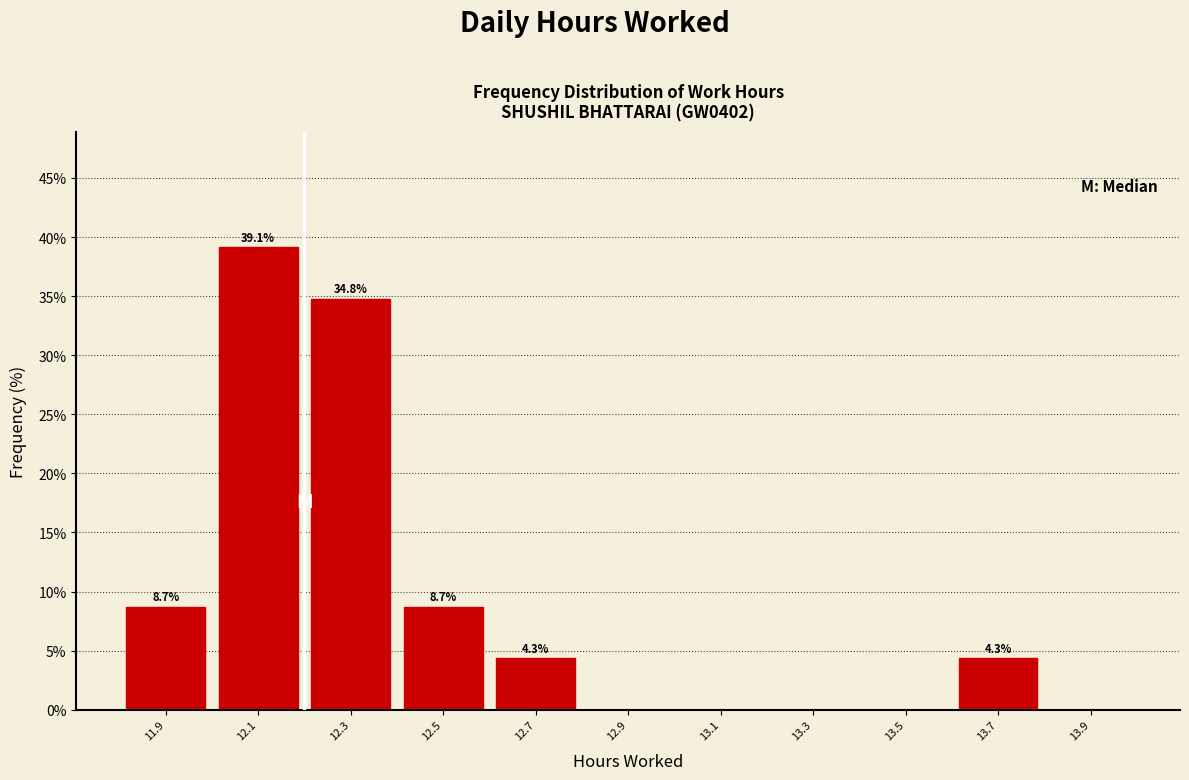

Which range on the x-axis has the tallest bar?

12.0 to 12.2